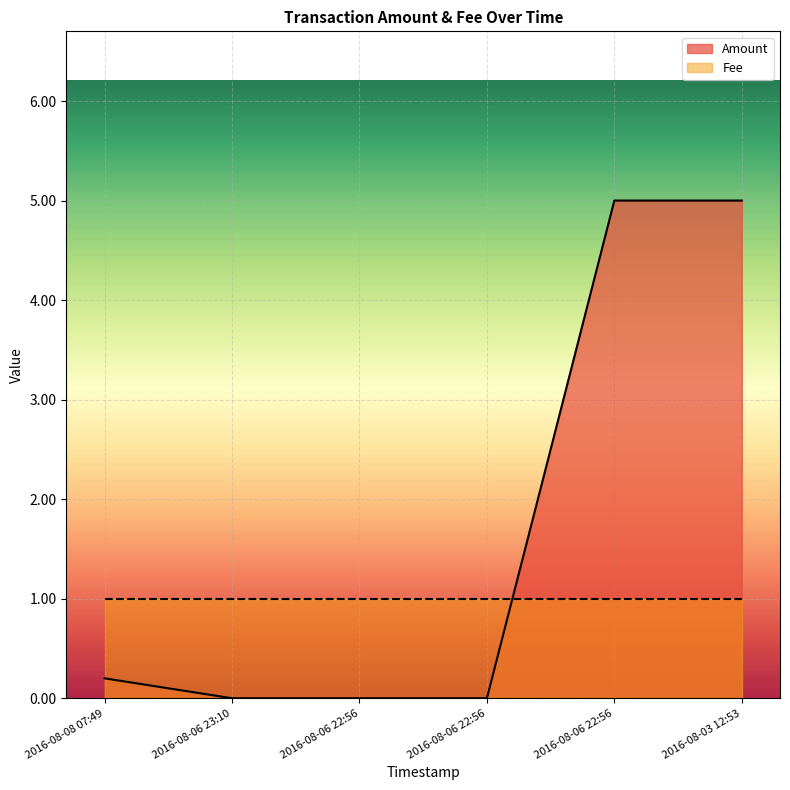

Does the chart display data point markers on the line(s)?

No